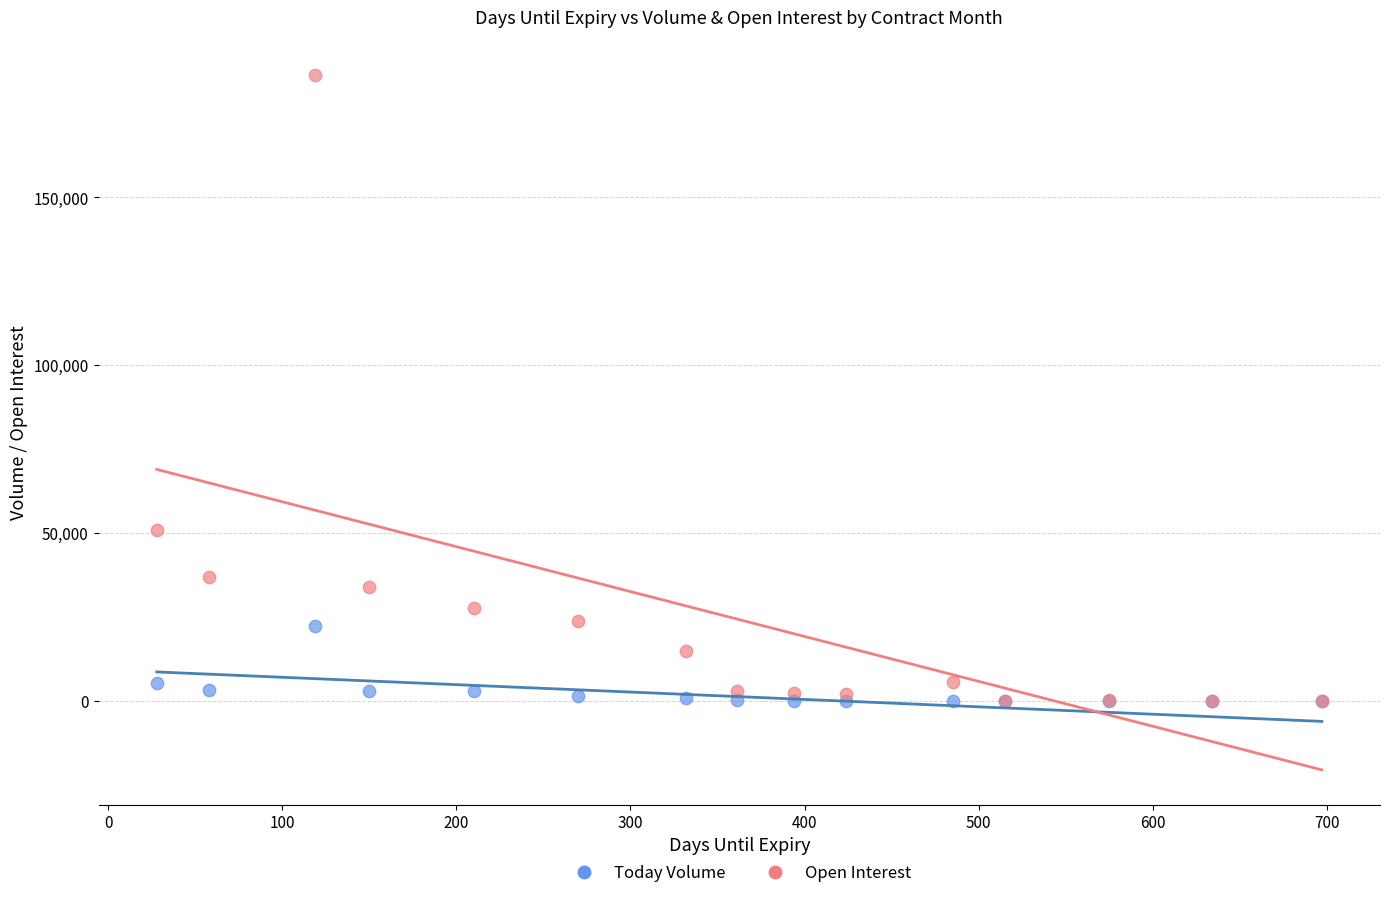

Across all series, what Y value is closest to 93267?

51013